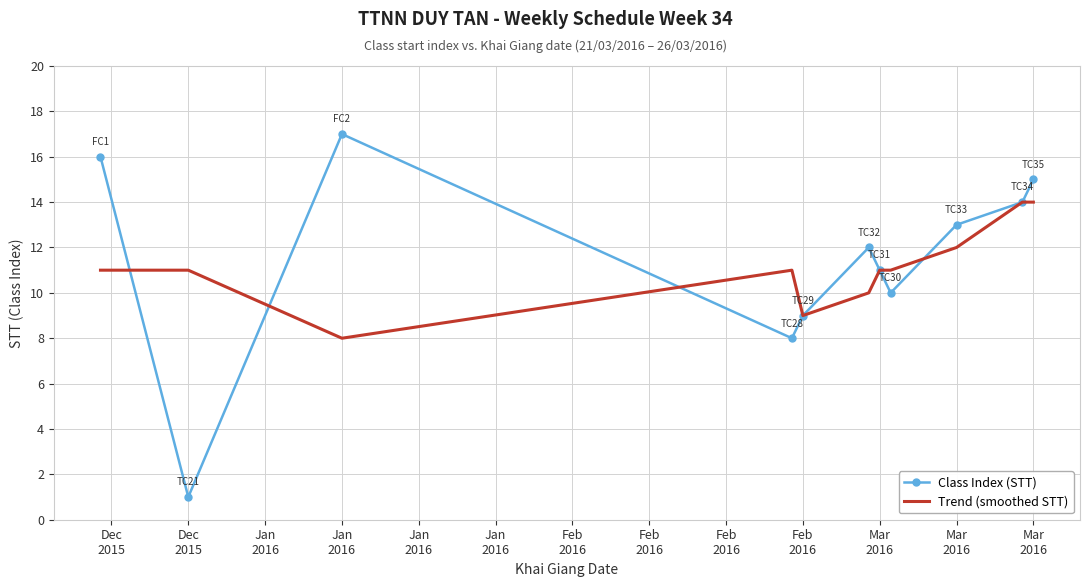

What is the maximum value for Class Index (STT)?

17